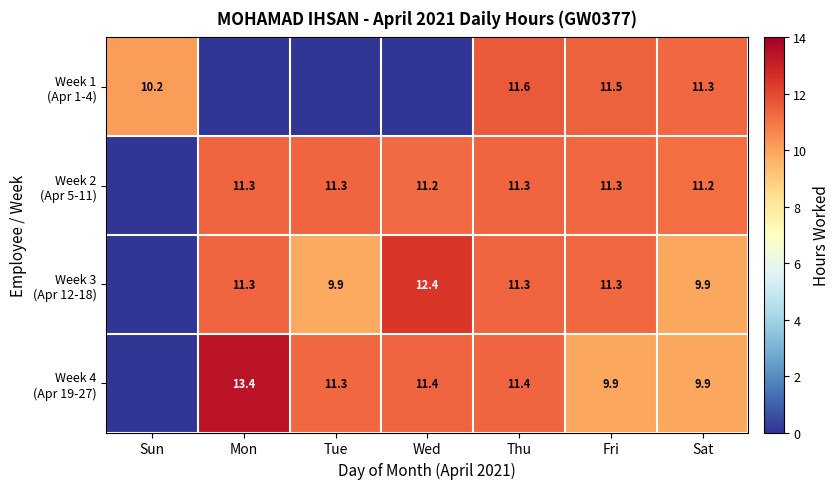

What is the difference between the highest and lowest values at Sat?

1.4